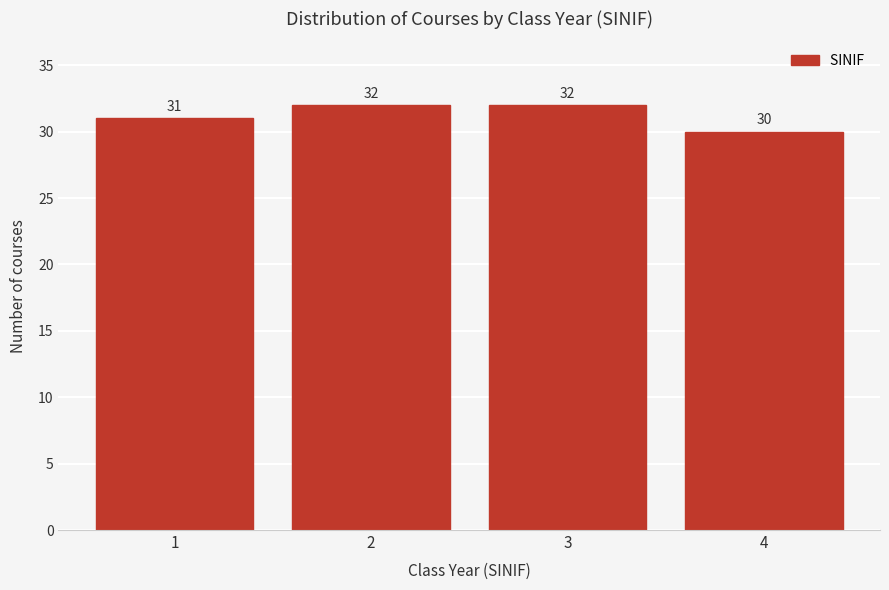

Reading right to left, transcribe all the data shown in this chart.

30	32	32	31